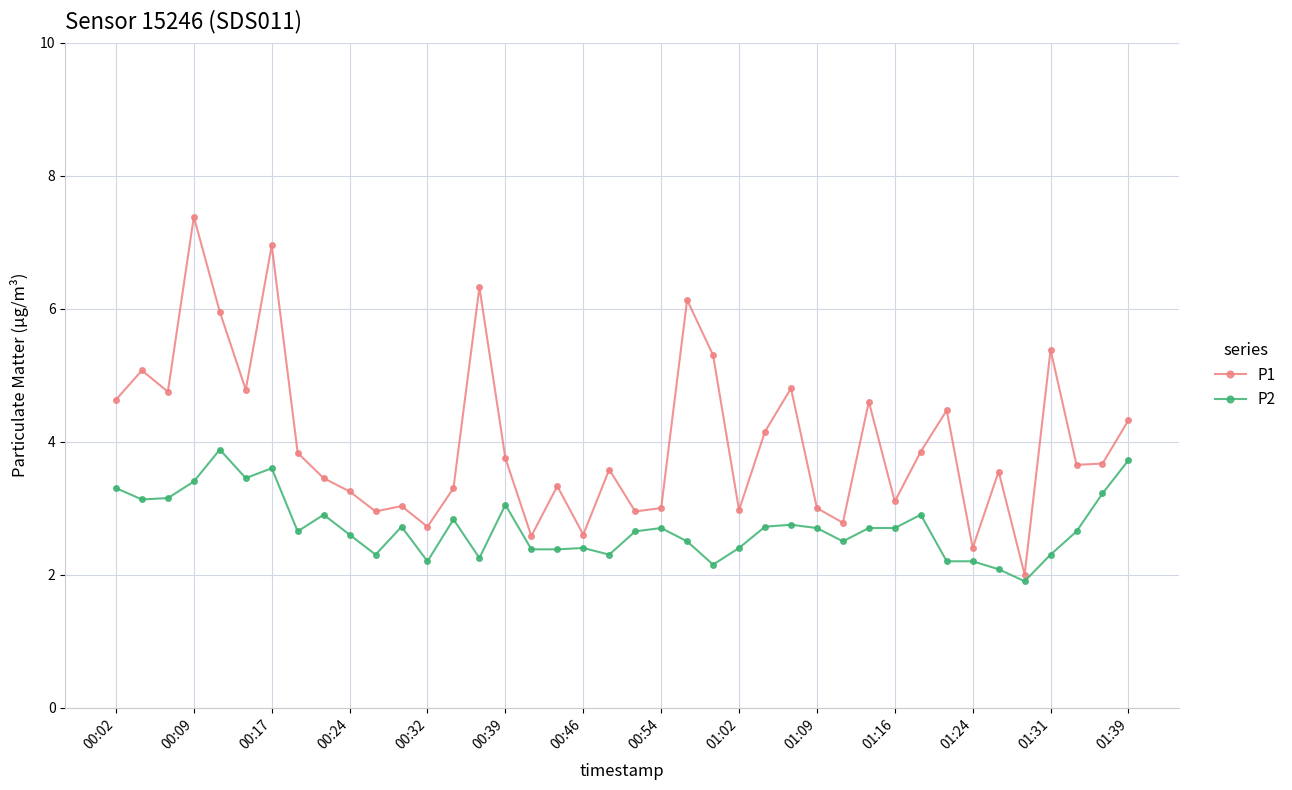

Rank the series by their maximum value, from lowest to highest.

P2, P1